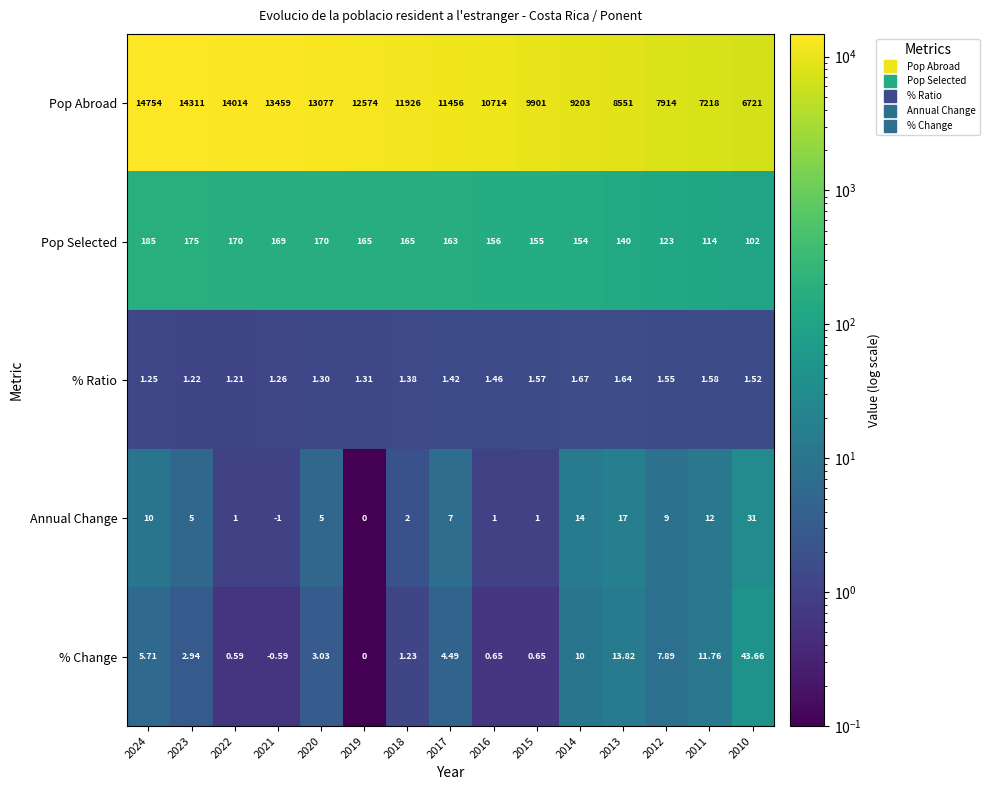

Which series has the widest spread of values?

Pop Abroad